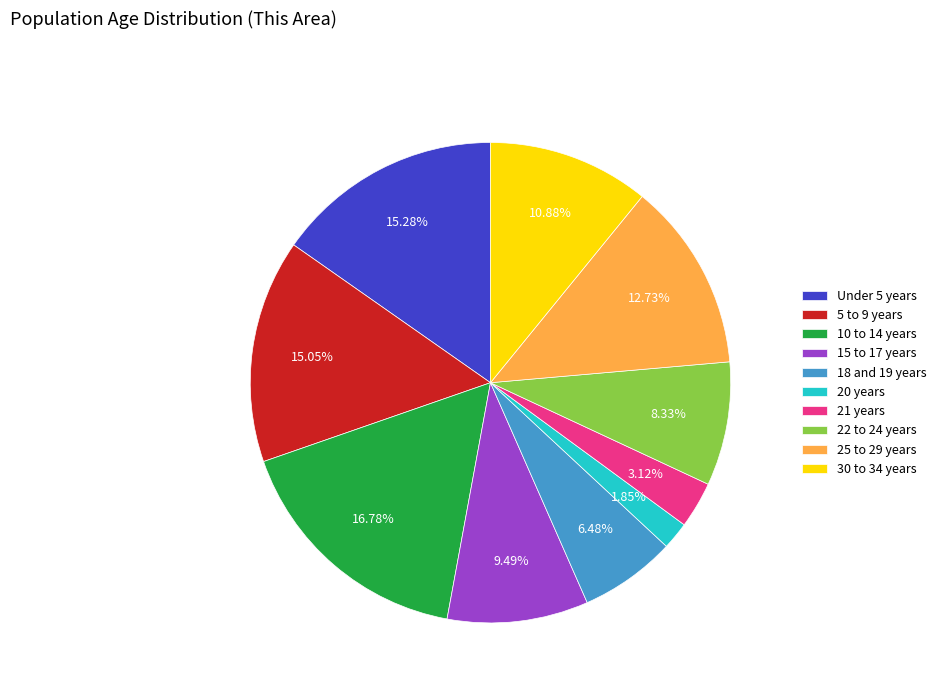

Does 10 to 14 years represent more than half of the total?

No